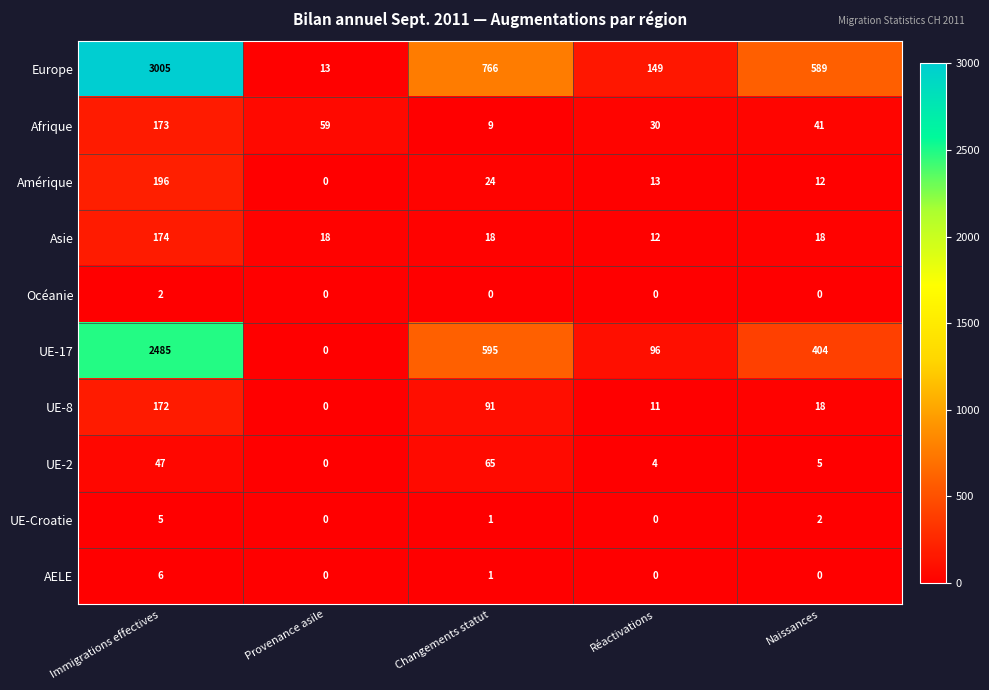

List the series in order of their peak value, highest first.

Europe, UE-17, Amérique, Asie, Afrique, UE-8, UE-2, AELE, UE-Croatie, Océanie